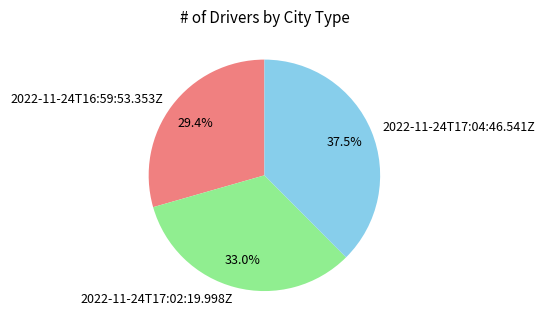

Is there a majority slice in this chart?

No